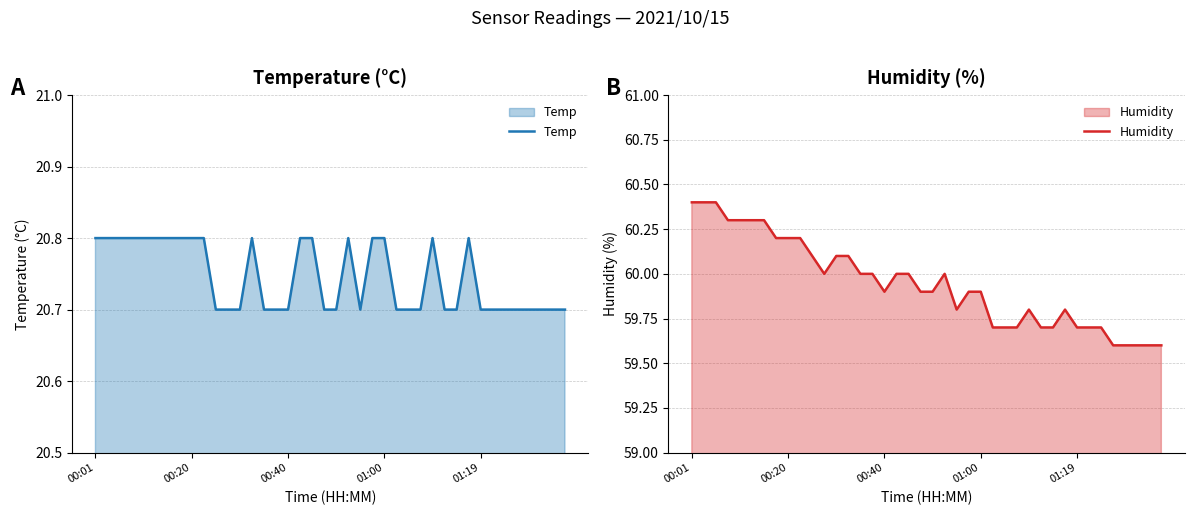

What is the value of the Temp point at the 25th from the left?

20.8